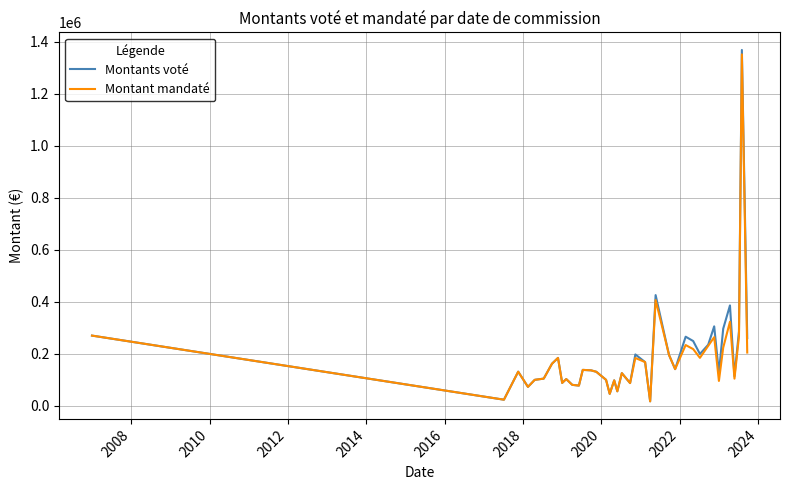

At how many categories does at least one series exceed 947551?

1